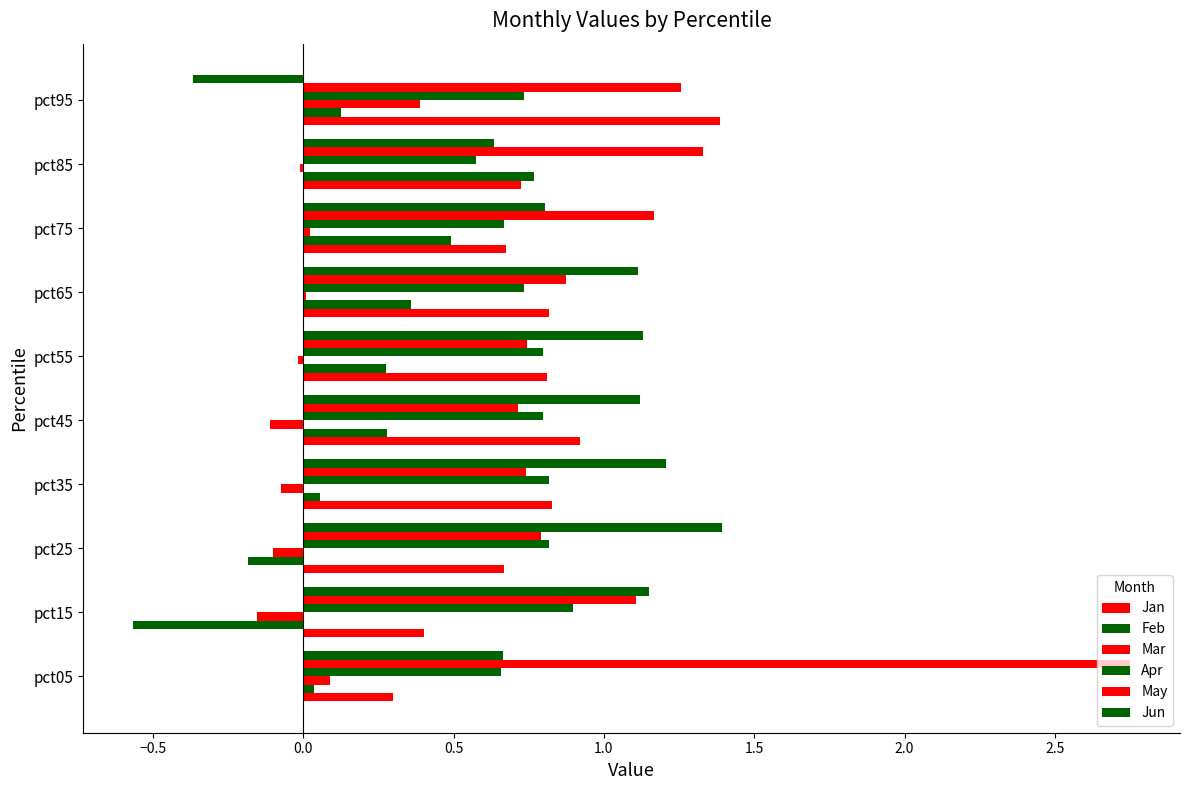

Rank the series by their maximum value, from highest to lowest.

May, Jun, Jan, Apr, Feb, Mar